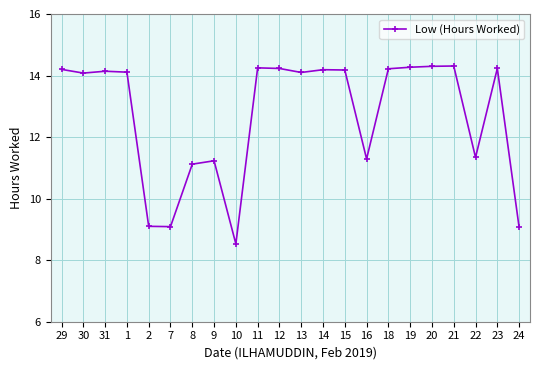

Is it true that the value at 20 is 14.3?

True